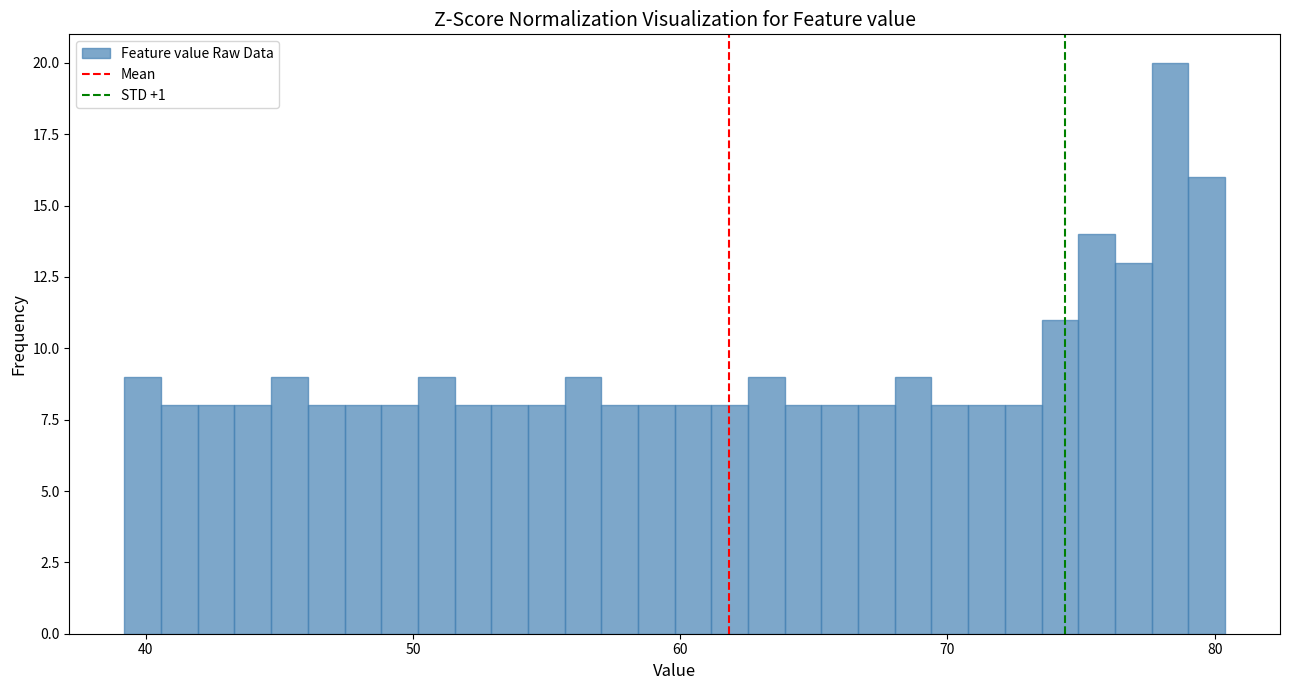

Read against the x-axis, roughly where is the centre of the tallest bar?

78